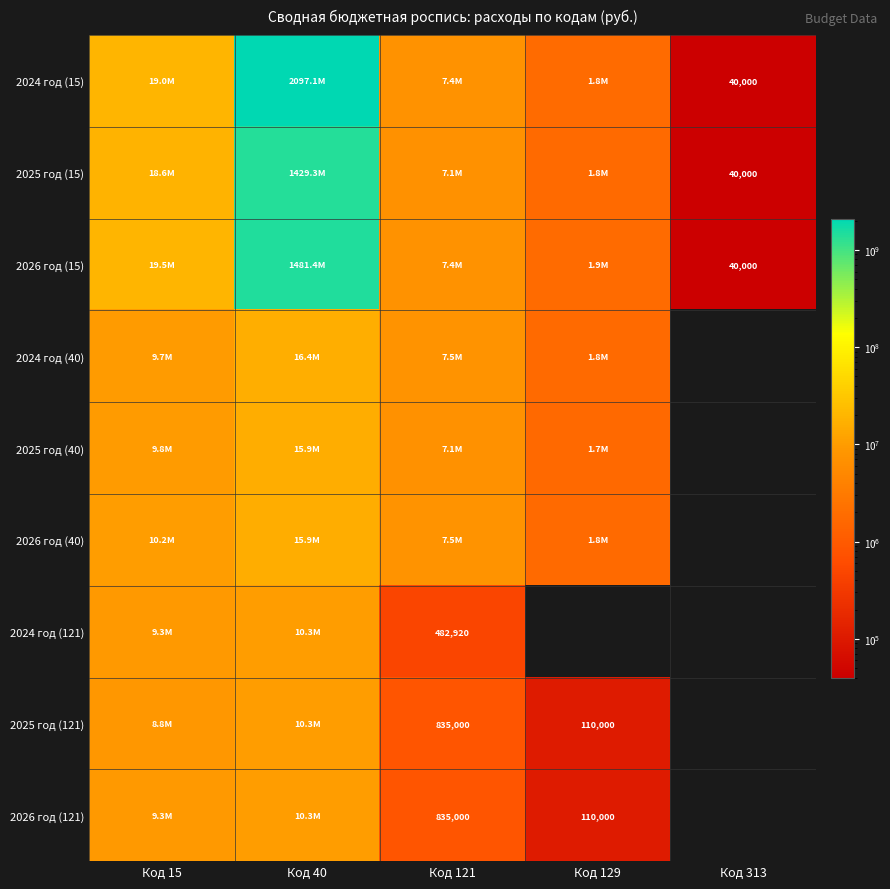

Is it true that 2024 год (121) equals 802866 at Код 121?

False